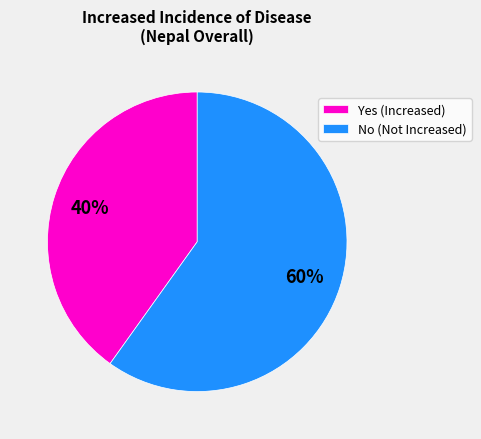

Count the number of slices in the pie.

2